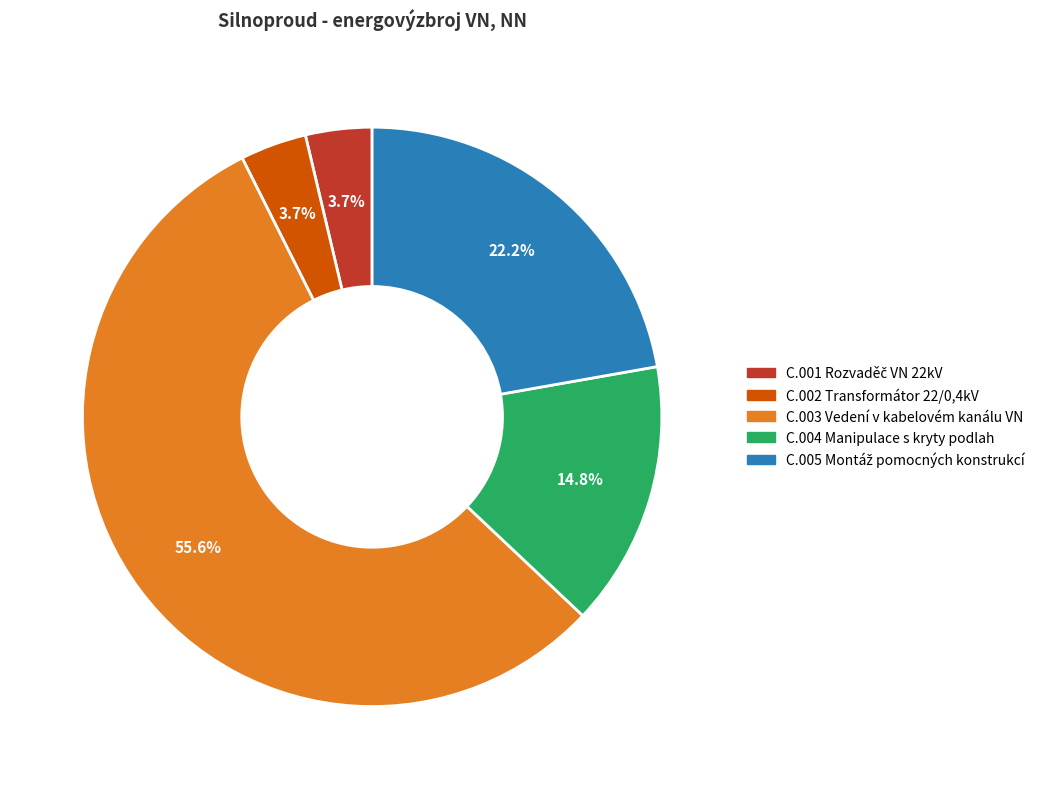

What is the largest slice in the pie chart?

C.003 Vedení v kabelovém kanálu VN